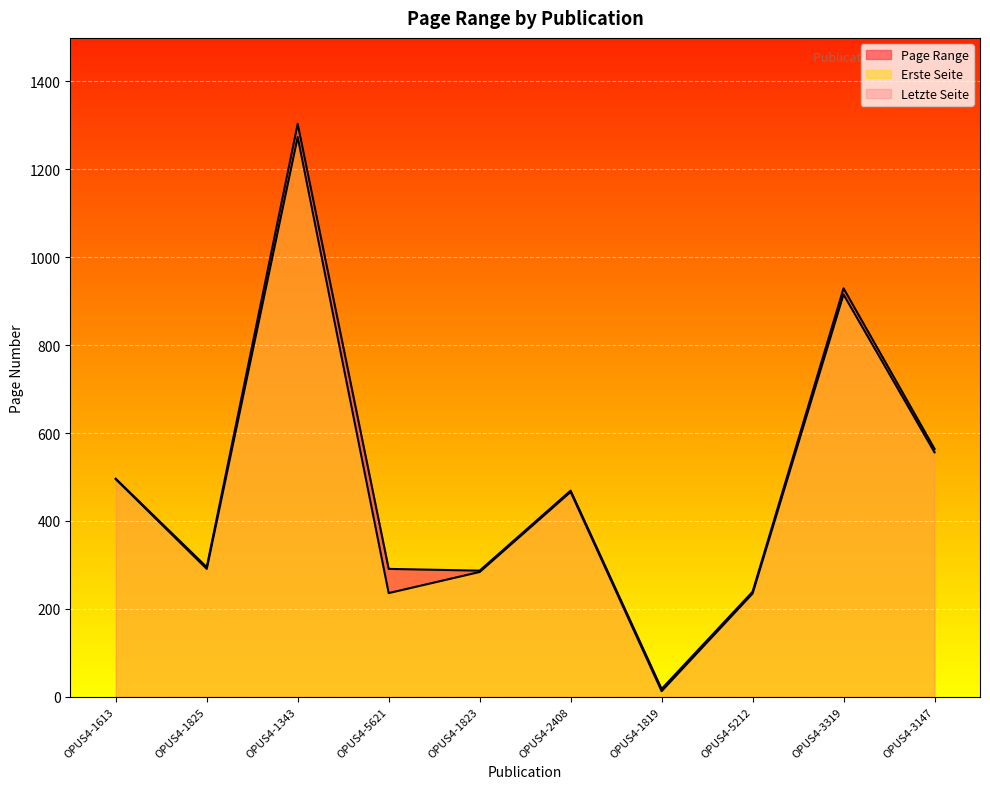

True or false: Erste Seite and Letzte Seite cross at least once.

False